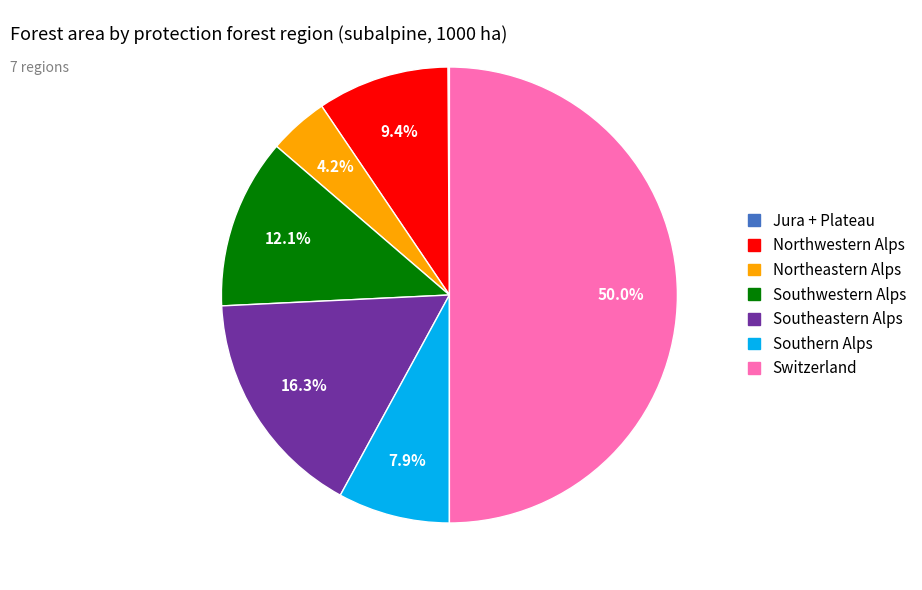

To the nearest percent, what portion does Southern Alps represent?

8%